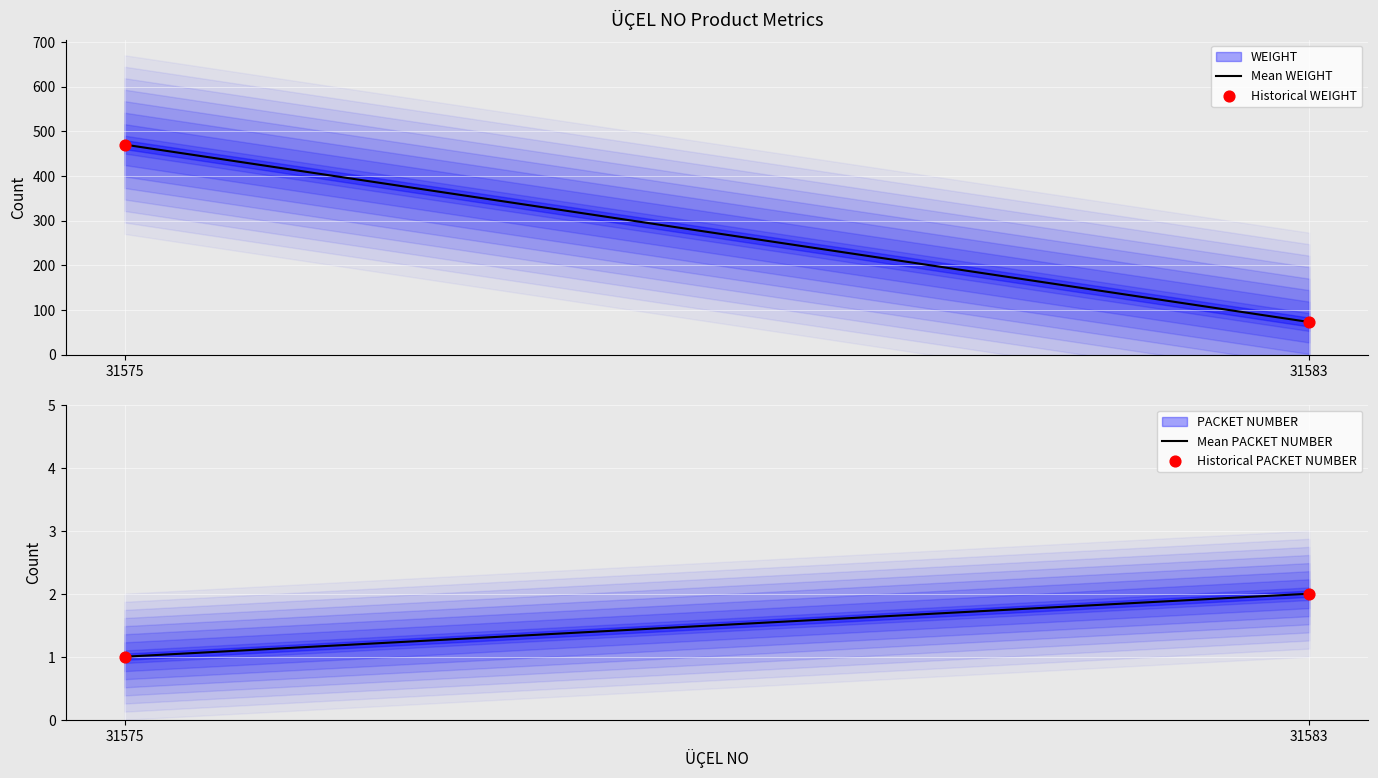

What is the total value across all series at 31575?

471